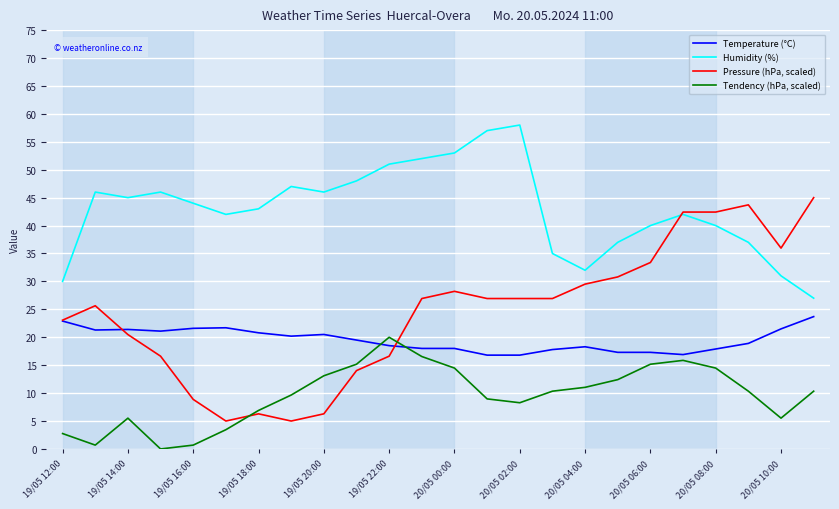

What is the sum of all Temperature (°C) values?

468.7